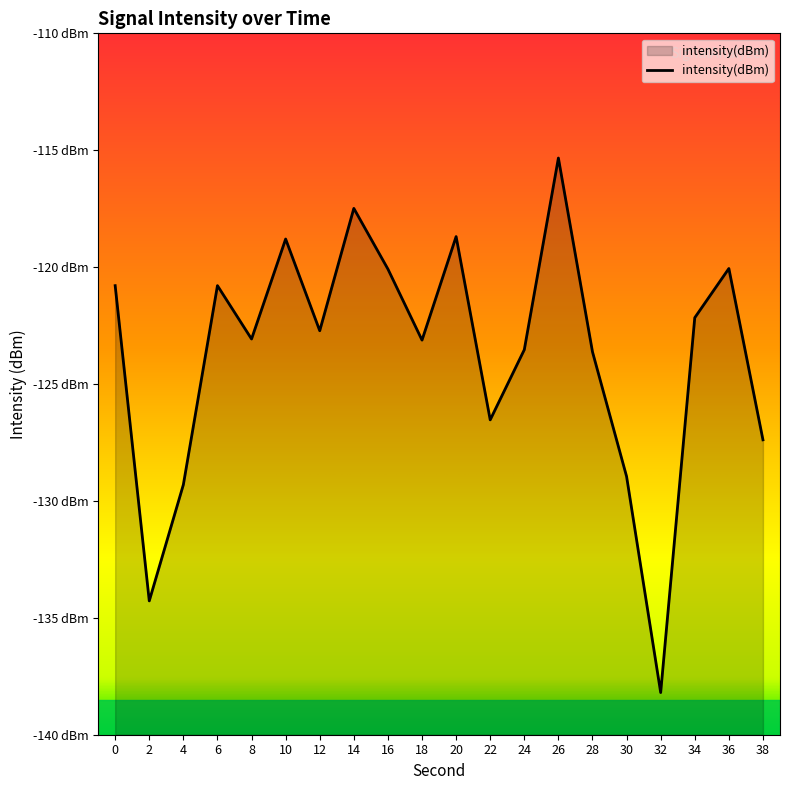

The chart shows a value of -120.8 at 6. True or false?

True